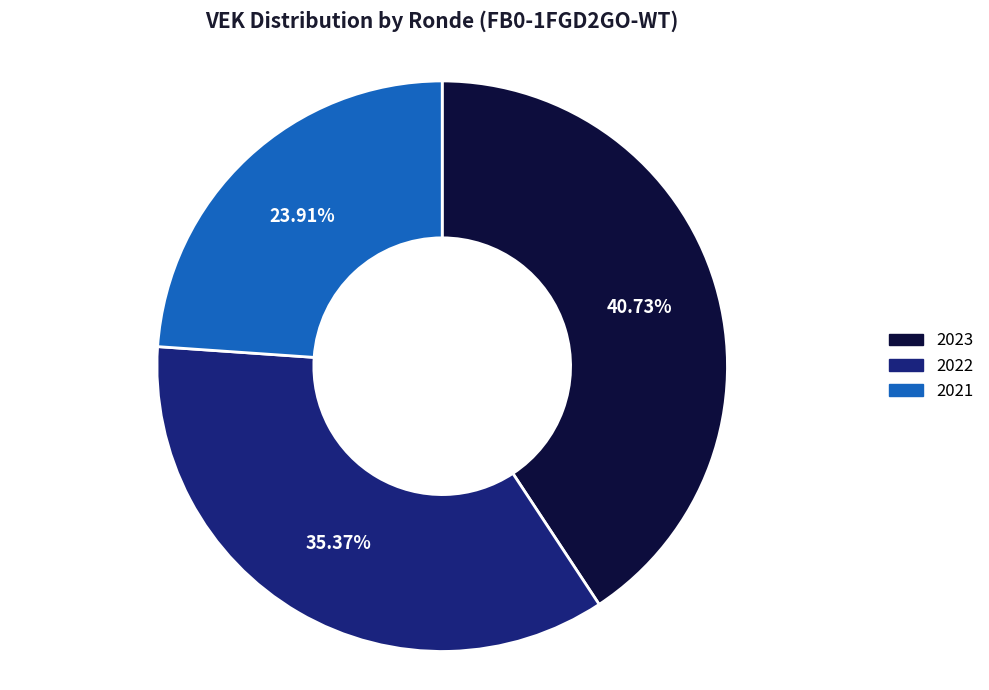

Which has a higher value, 2022 or 2021?

2022